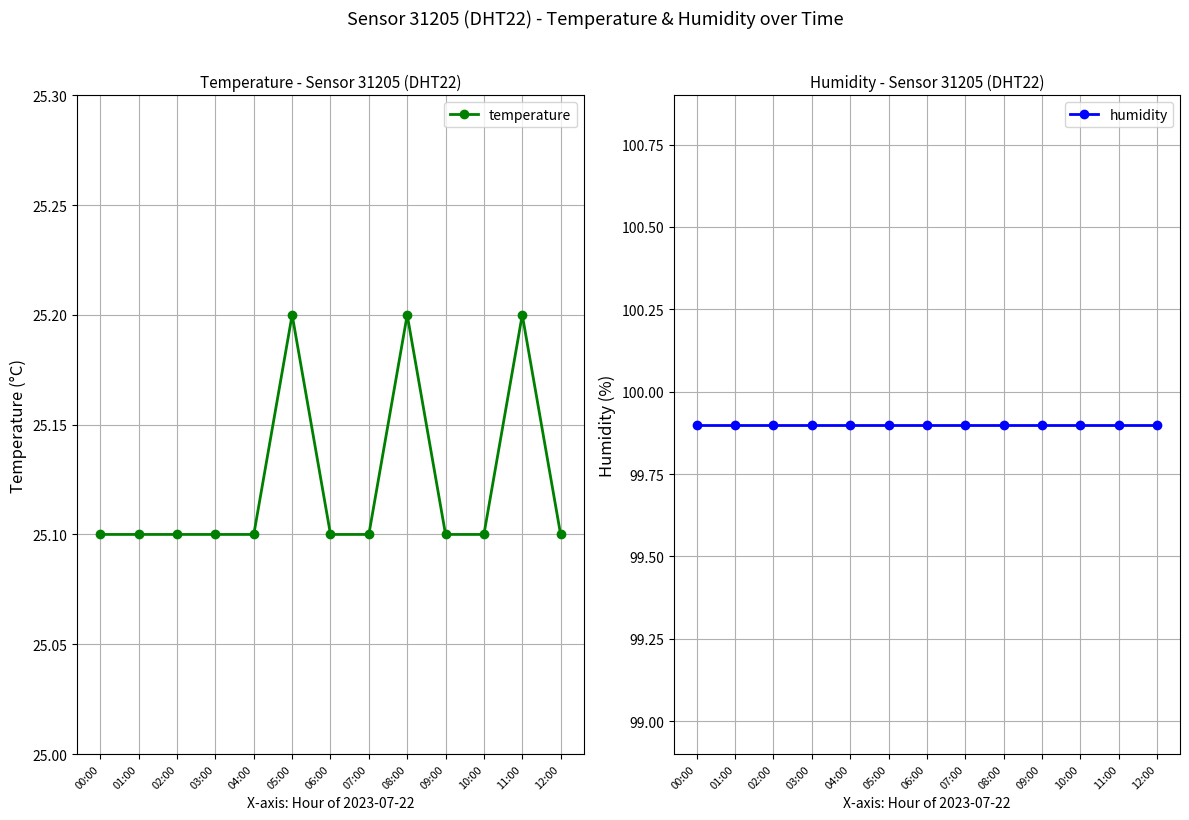

Reading left to right, transcribe all the data shown in this chart.

temperature: 00:00=25.1	01:00=25.1	02:00=25.1	03:00=25.1	04:00=25.1	05:00=25.2	06:00=25.1	07:00=25.1	08:00=25.2	09:00=25.1	10:00=25.1	11:00=25.2	12:00=25.1
humidity: 00:00=99.9	01:00=99.9	02:00=99.9	03:00=99.9	04:00=99.9	05:00=99.9	06:00=99.9	07:00=99.9	08:00=99.9	09:00=99.9	10:00=99.9	11:00=99.9	12:00=99.9